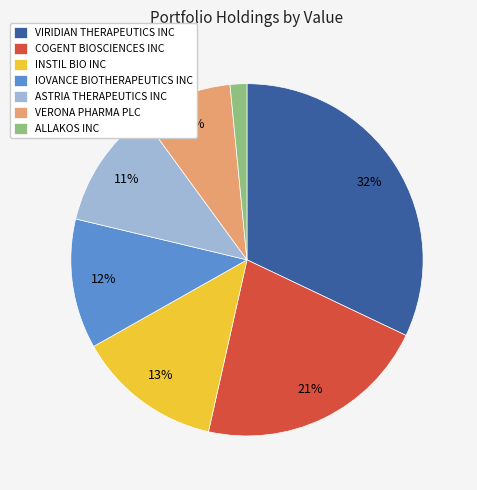

Do VERONA PHARMA PLC and VIRIDIAN THERAPEUTICS INC together represent more than half of the pie?

No